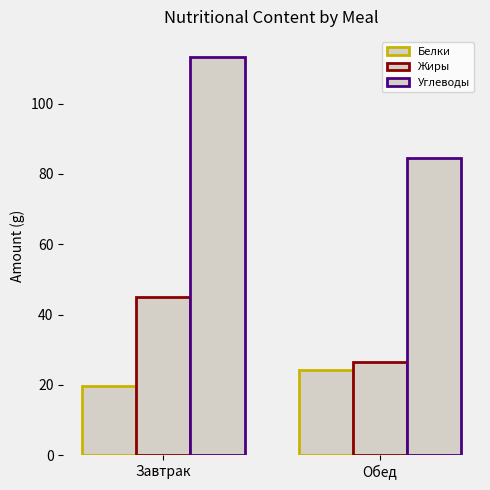

How many bars are there in each group?

3